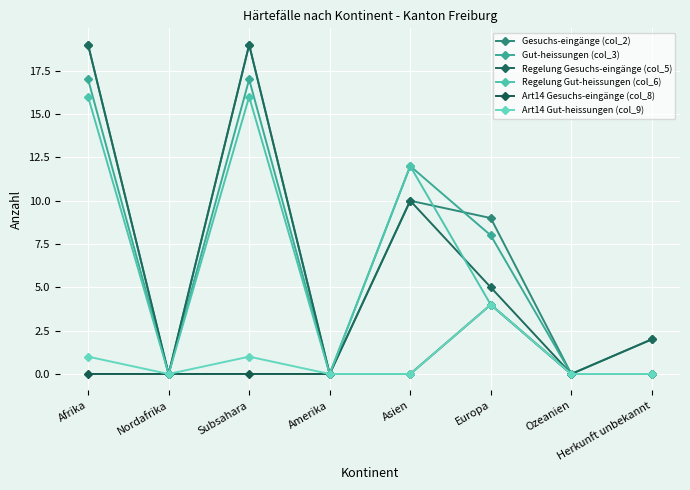

How many lines are shown in the chart?

6